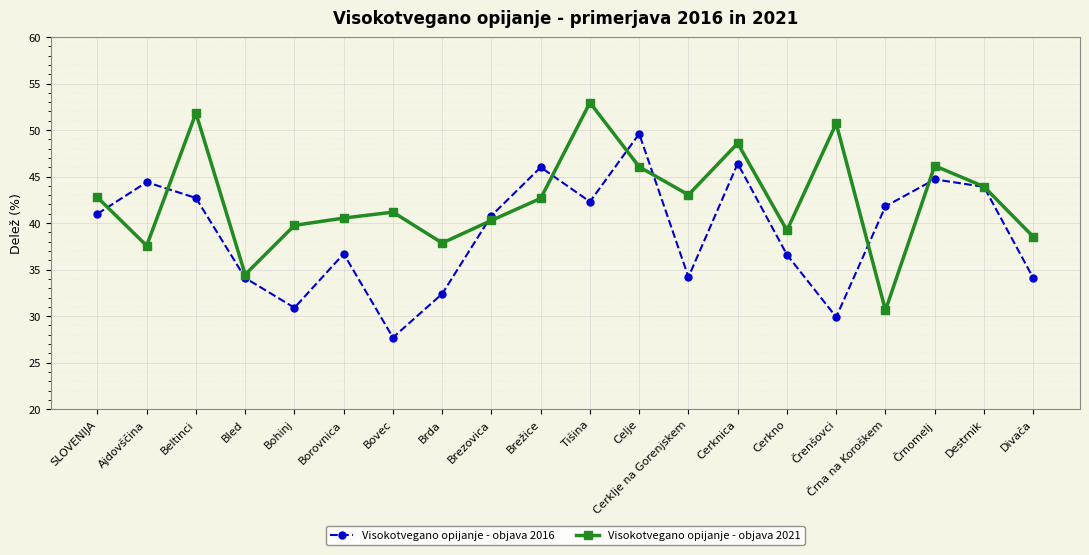

True or false: Visokotvegano opijanje - objava 2016 and Visokotvegano opijanje - objava 2021 intersect in this chart.

True